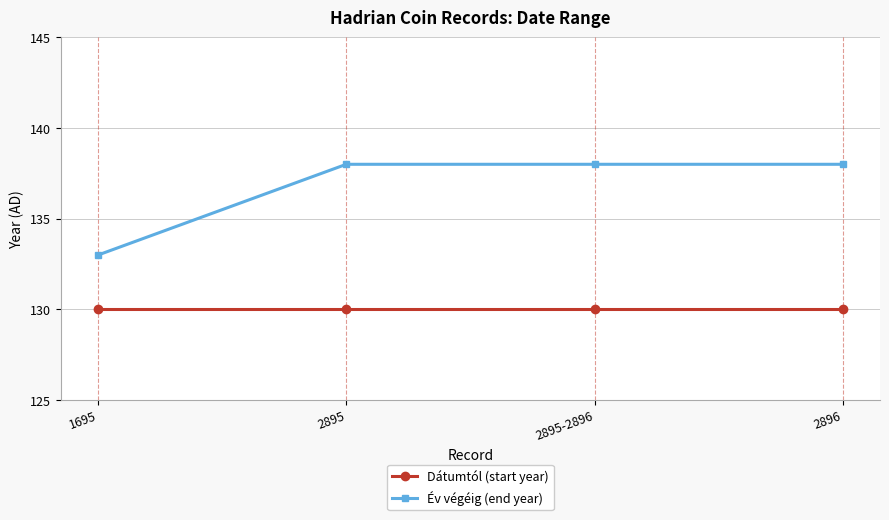

How many lines are shown in the chart?

2